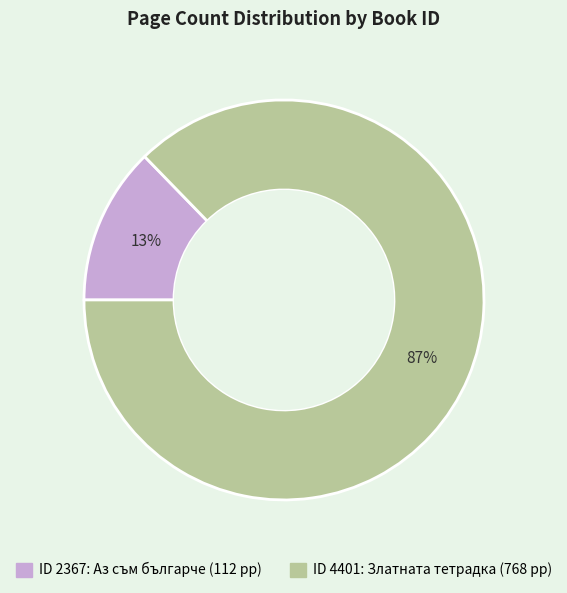

How many segments does this pie chart have?

2